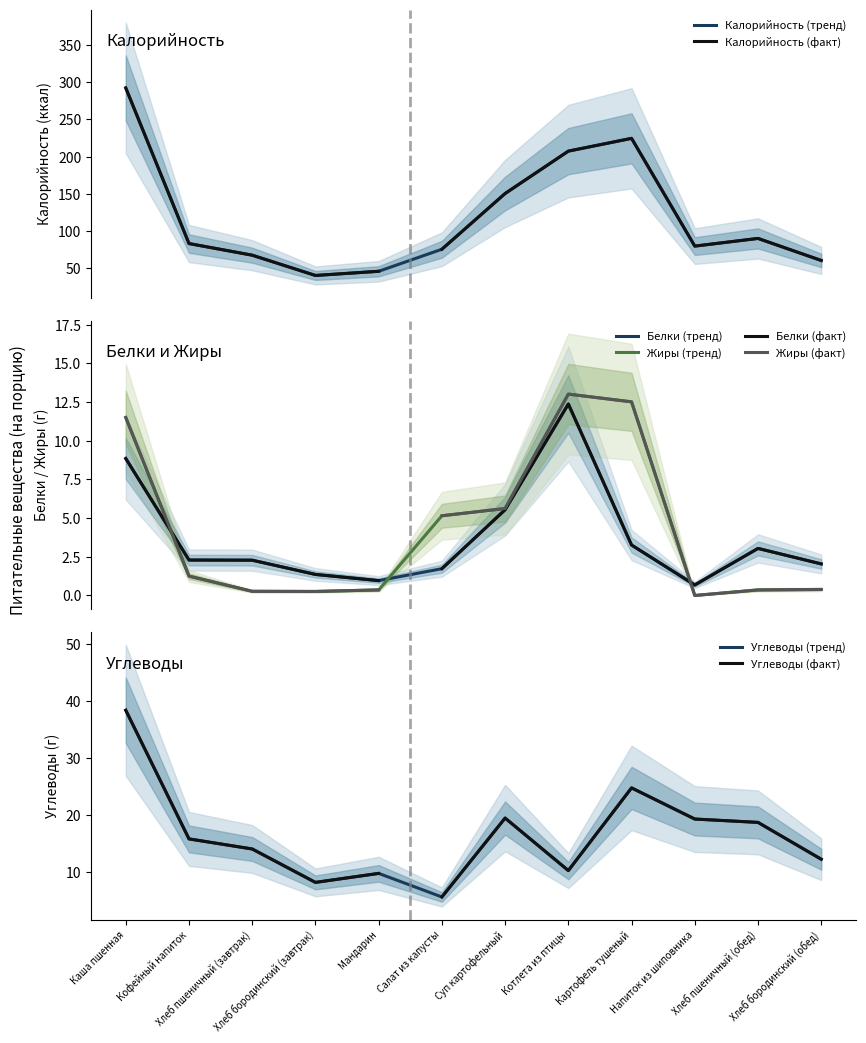

At which category is the sum across all series the highest?

Каша пшенная